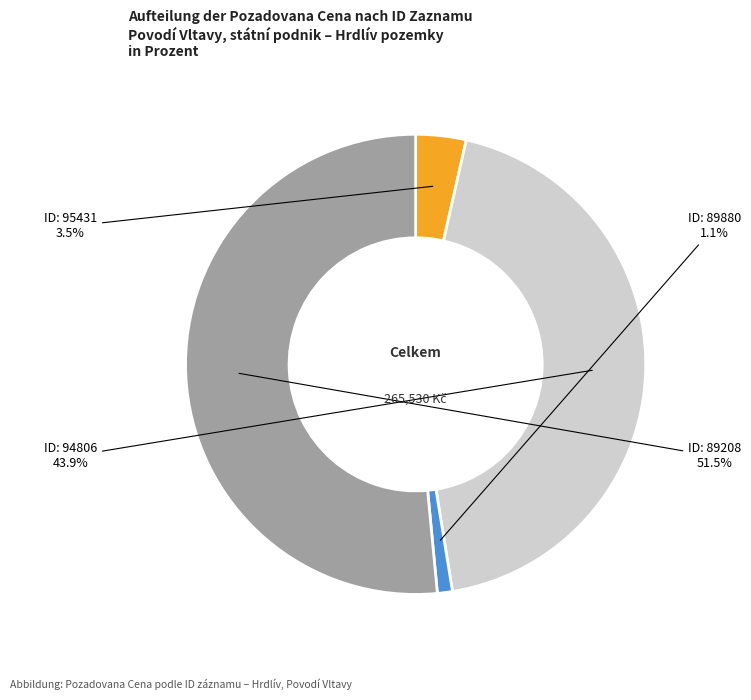

Is there a majority slice in this chart?

Yes